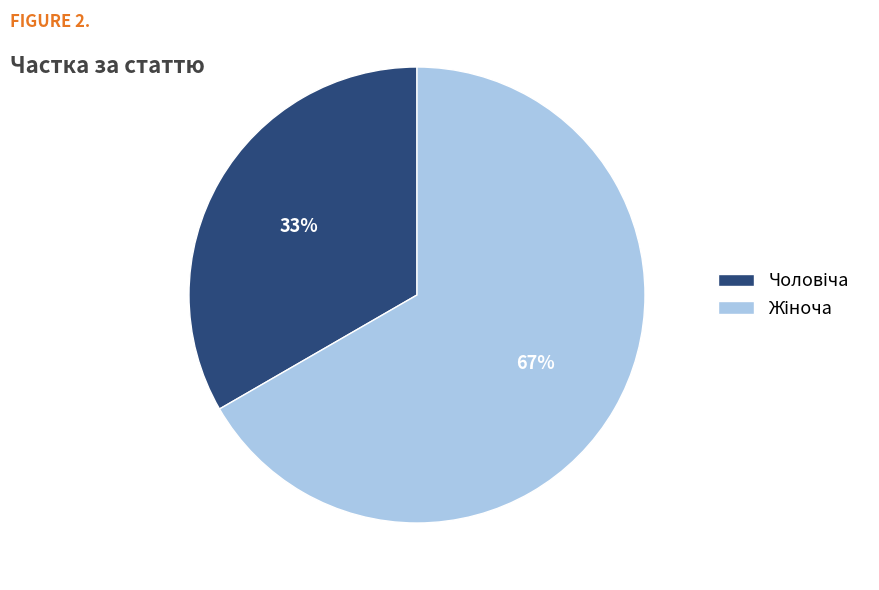

Does any single category account for the majority?

Yes